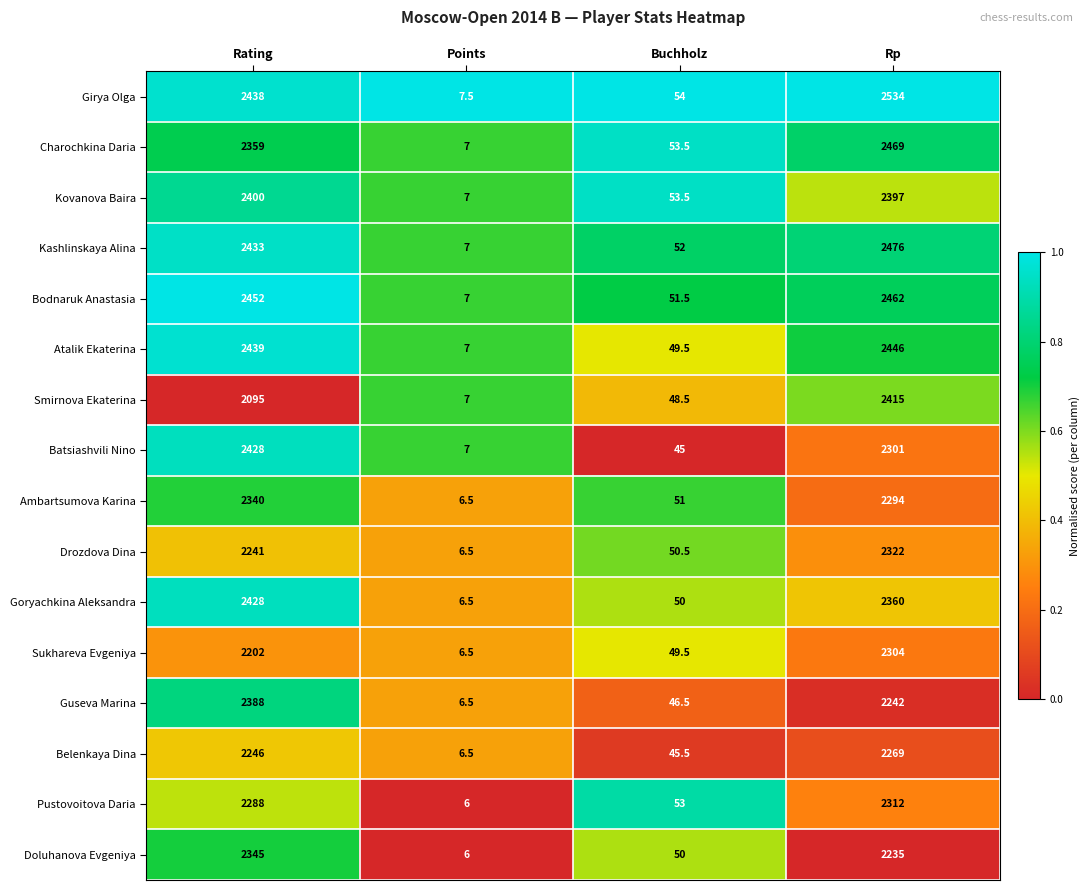

Which series has the largest range (max minus min)?

Girya Olga